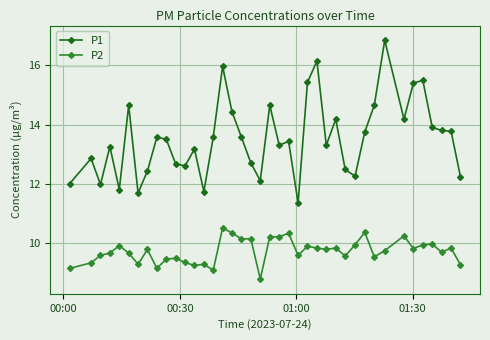

Which series has the widest spread of values?

P1